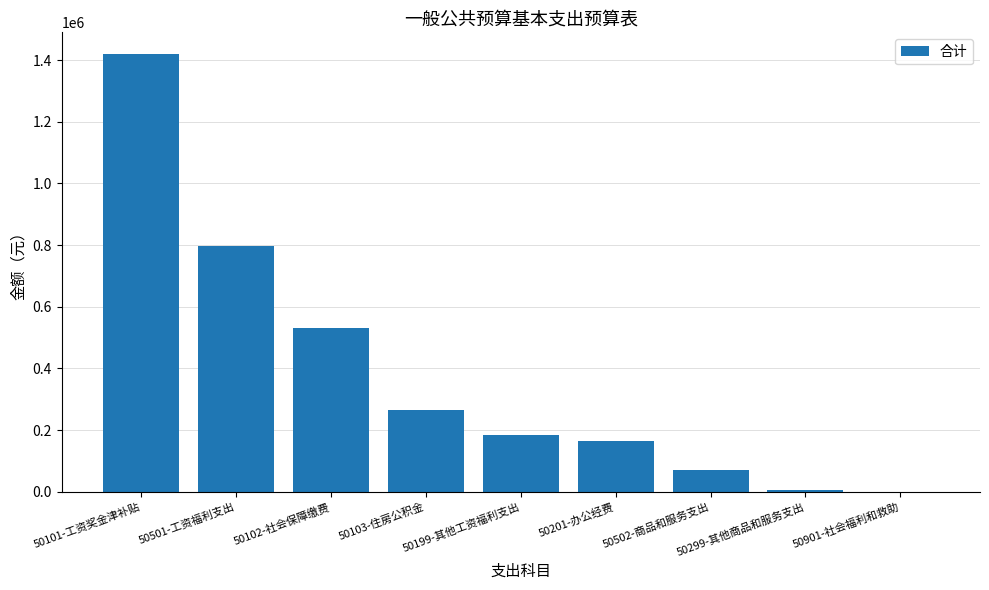

What is the change in value from 50101-工资奖金津补贴 to 50199-其他工资福利支出?

-1235590.2